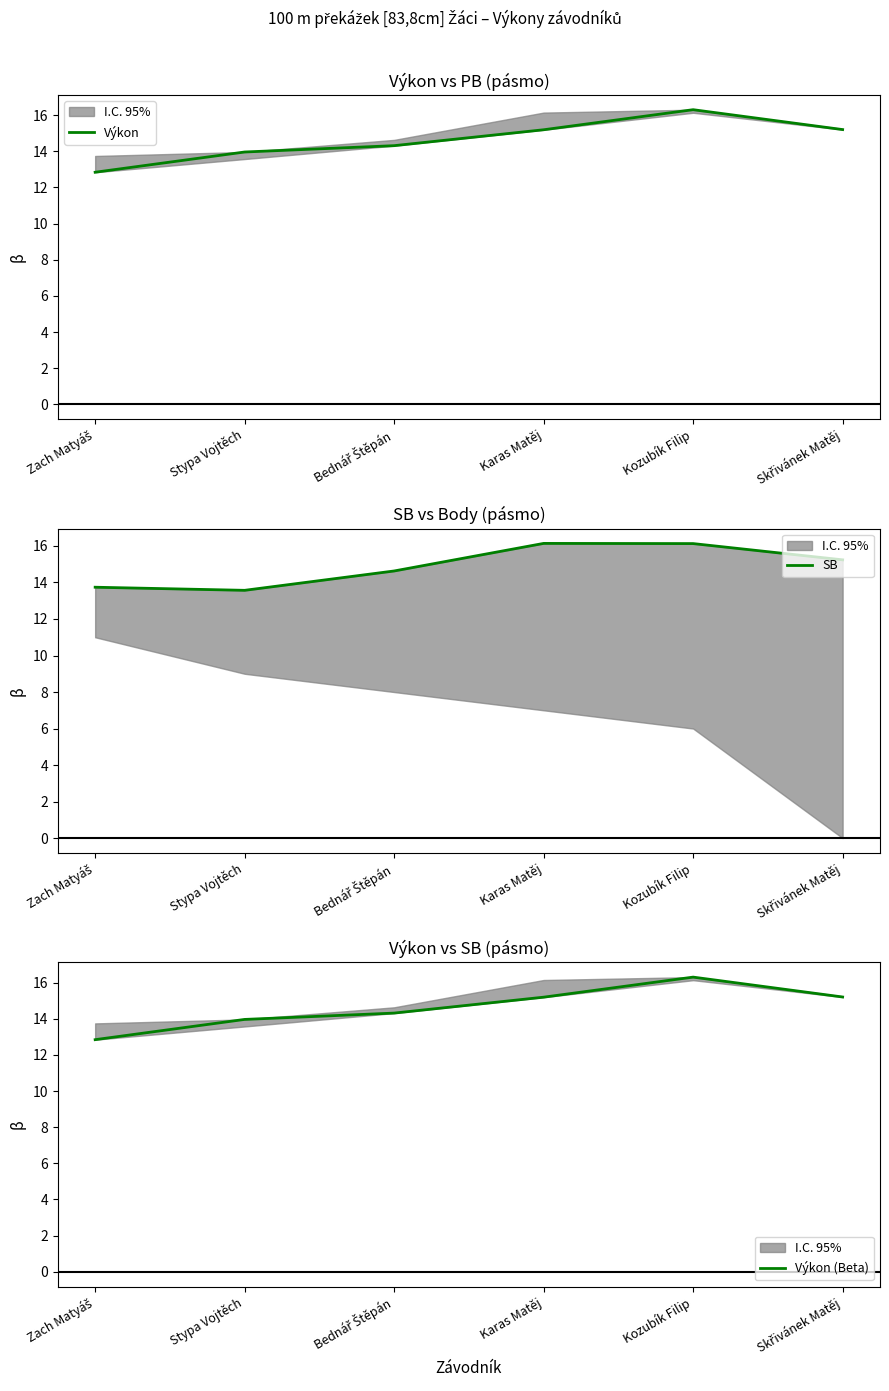

What position from the left is Stypa Vojtěch?

2